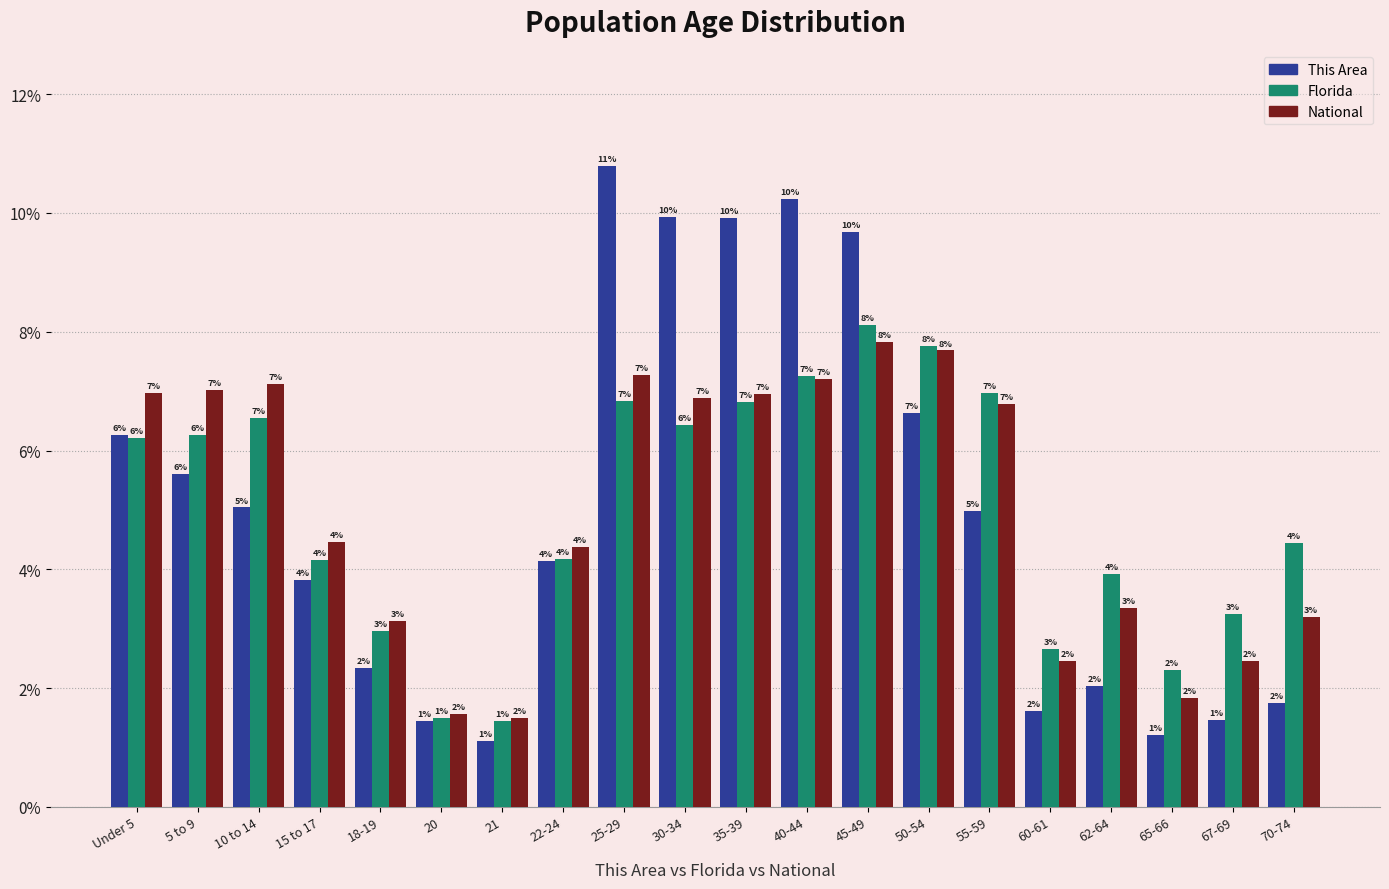

What is the difference between the second highest and second lowest values in the This Area series?

9.0